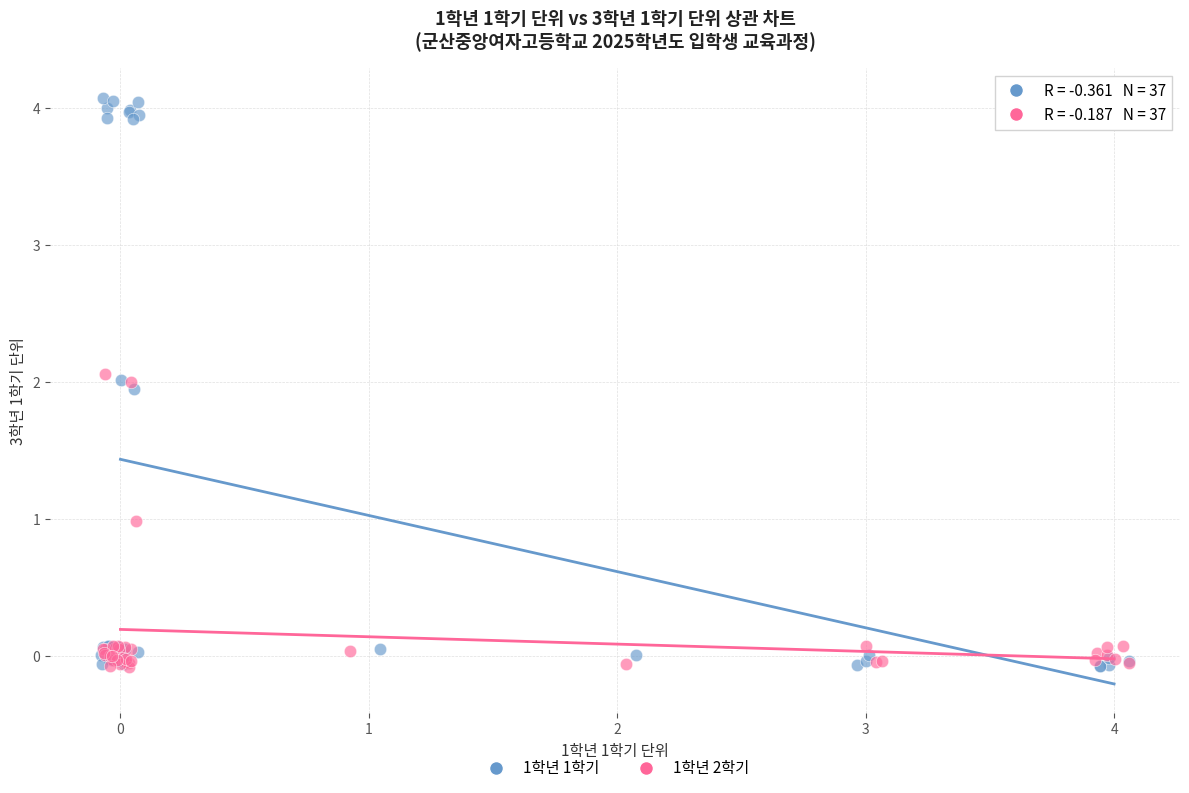

Which series has the widest spread of Y values?

1학년 1학기